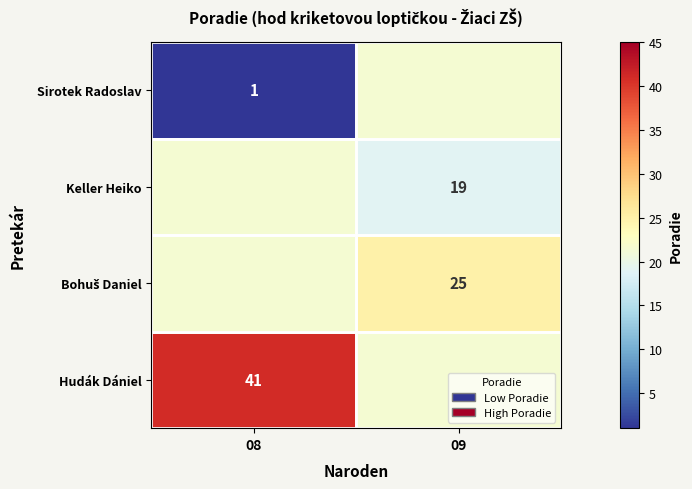

The Hudák Dániel series shows 14.3 at 08. True or false?

False